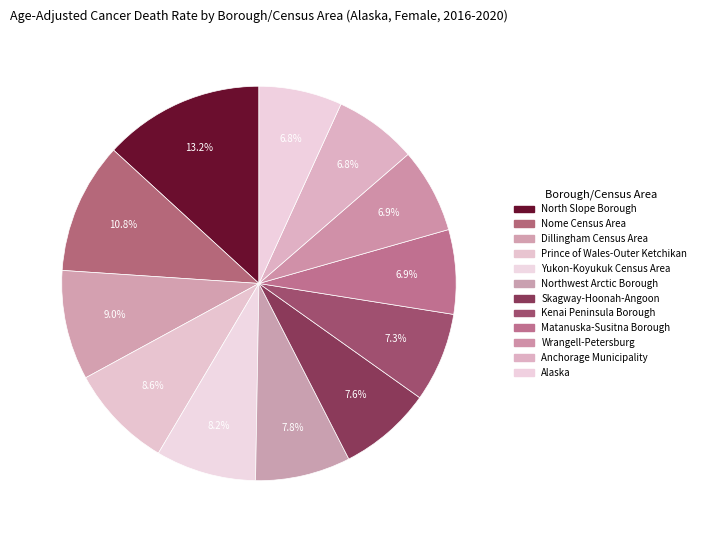

Is it true that Anchorage Municipality is 7% of the pie?

True